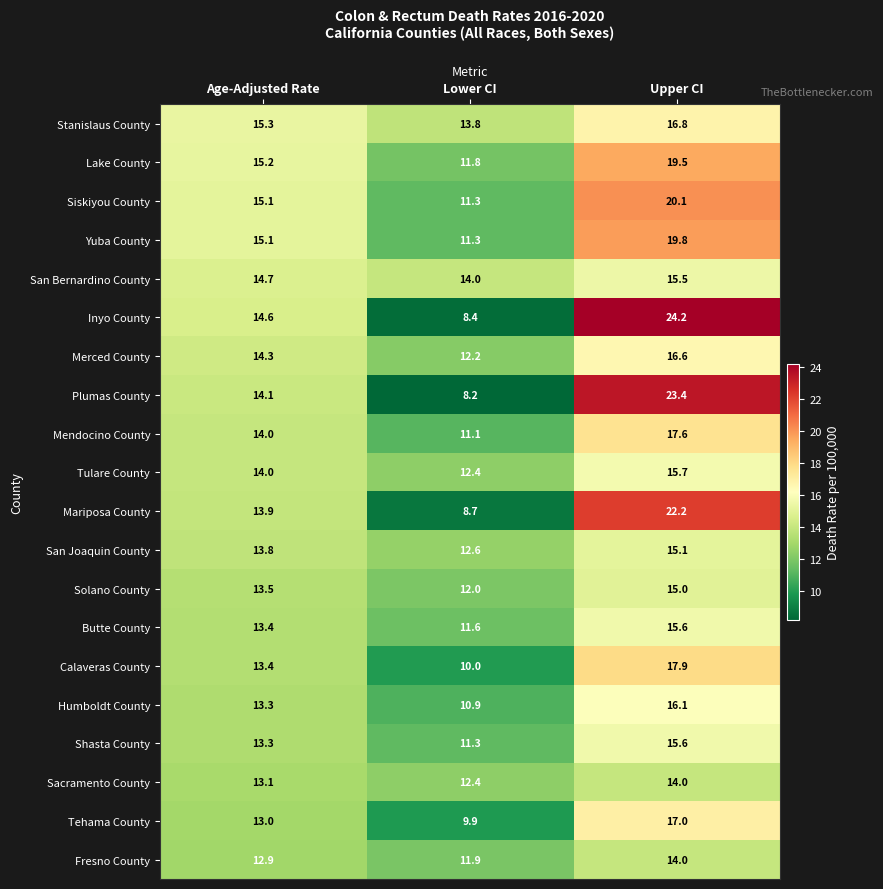

What is the greatest value displayed?

24.2